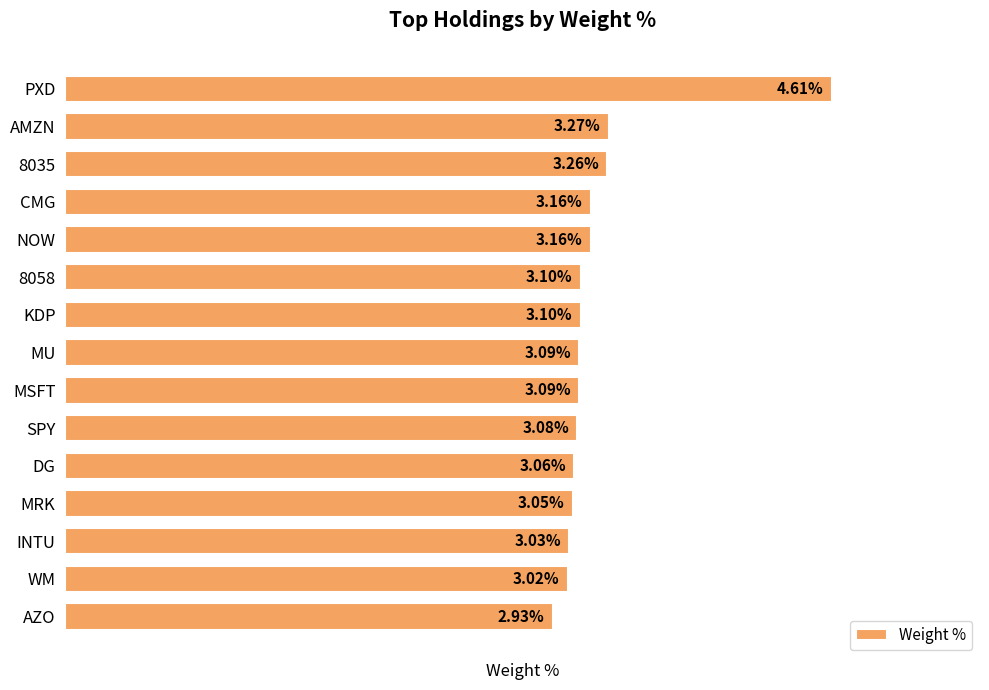

What is the label of the 7th bar from the bottom?

MSFT